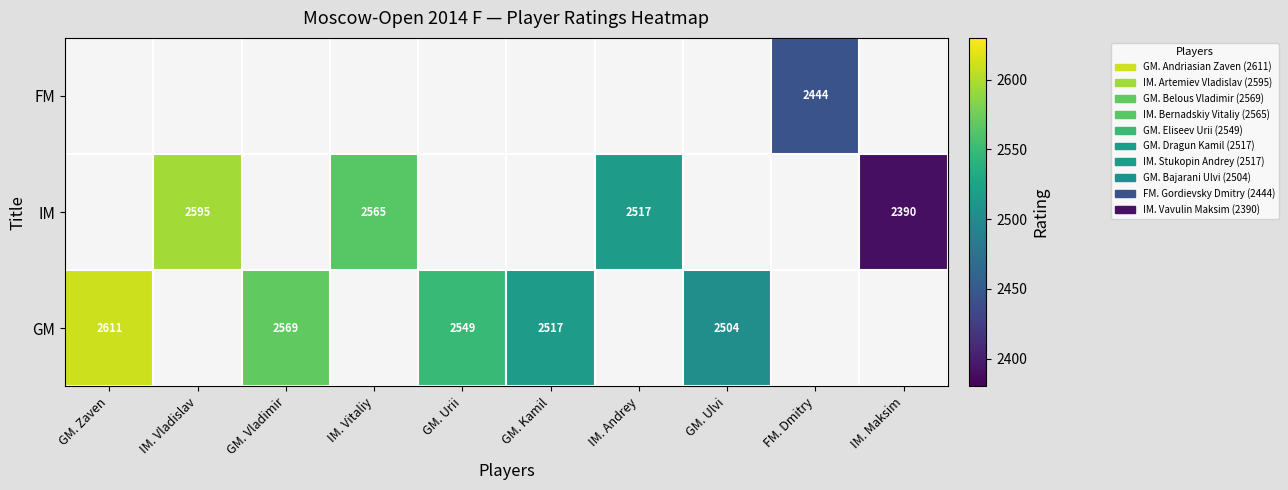

True or false: IM has a value of 1077 at IM. Vladislav.

False